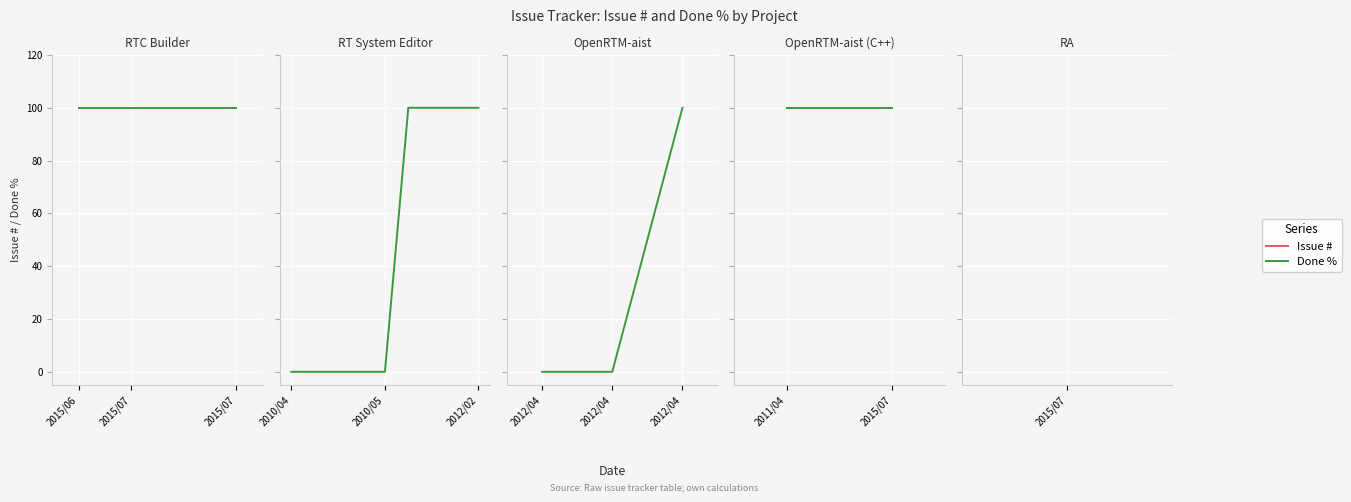

True or false: Done % has a value of 100 at 2015/07.

True